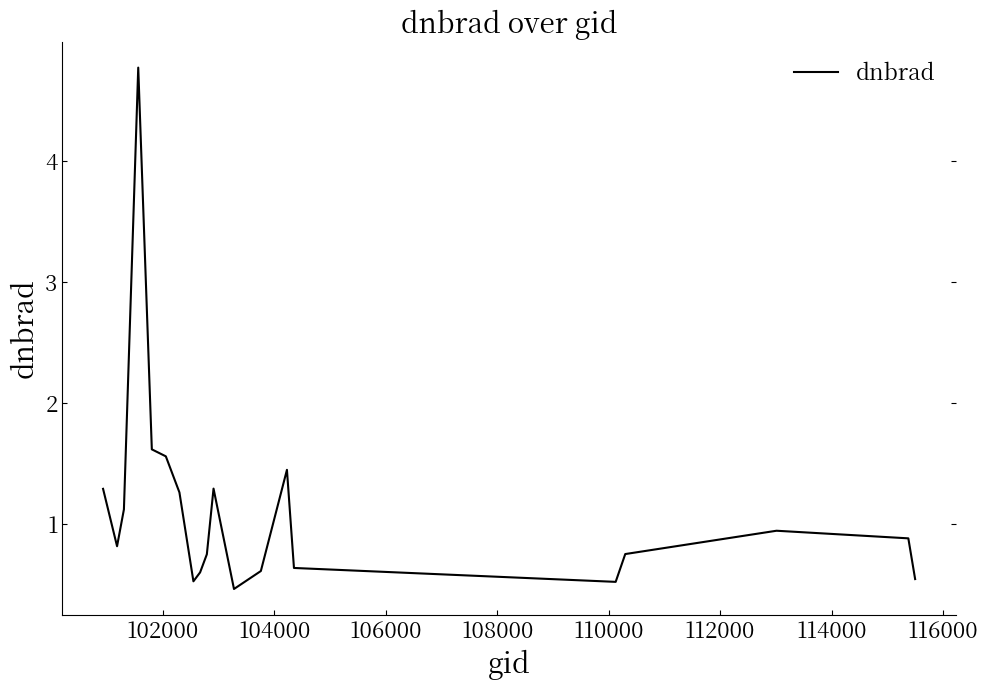

What is the greatest value displayed?

4.8